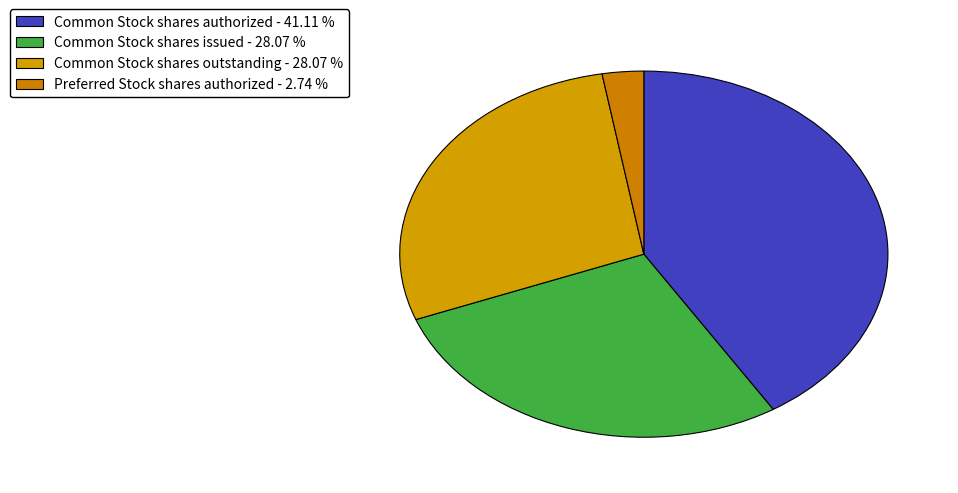

How many segments does this pie chart have?

4